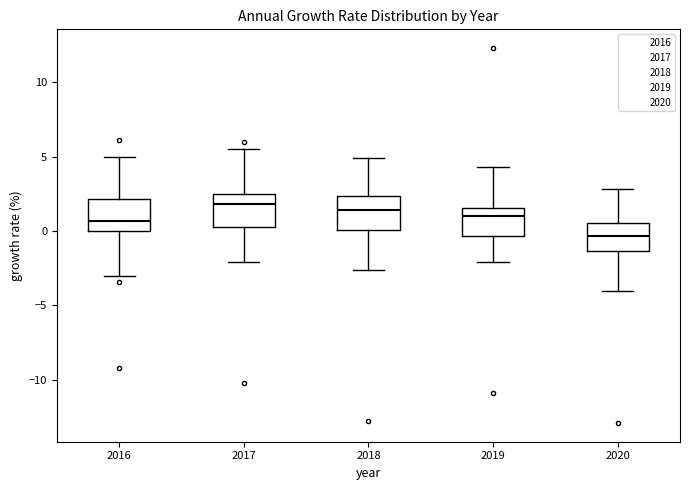

Reading left to right, read every box against the y-axis: the position of its median line, the range the box covers, and the ends of its whiskers. The values are not printed on the chart, so give them approximately, as read against the axis.

2016: median 0.5, box 0.0 to 2.0, whiskers -3.0 to 5.0
2017: median 2.0, box 0.5 to 2.5, whiskers -2.0 to 5.5
2018: median 1.5, box 0.0 to 2.5, whiskers -2.5 to 5.0
2019: median 1.0, box -0.5 to 1.5, whiskers -2.0 to 4.5
2020: median -0.5, box -1.5 to 0.5, whiskers -4.0 to 3.0